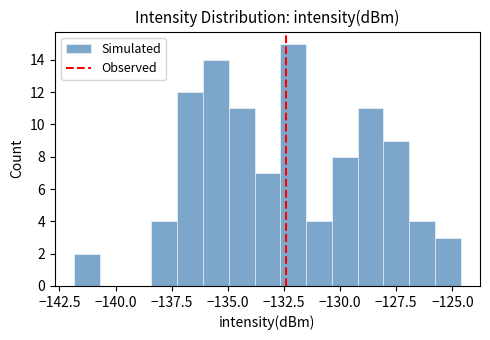

Around what value on the x-axis is the tallest bar? Give the approximate position of its centre, as read against the axis.

-132.0